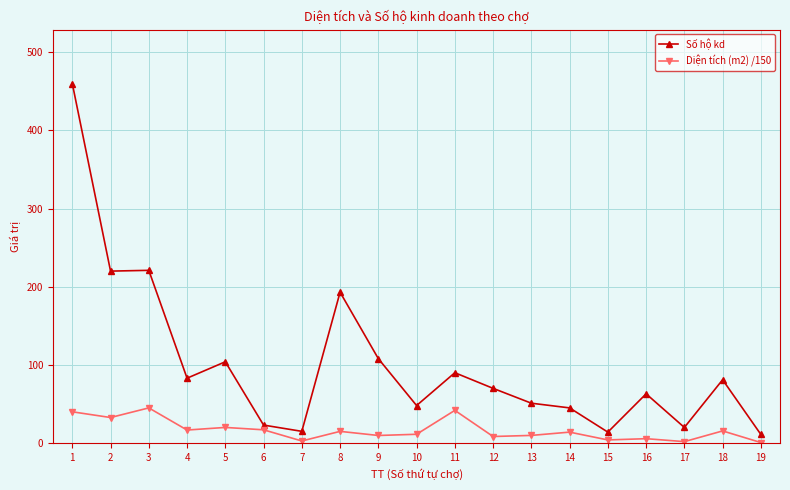

Which category has the highest value in the Số hộ kd series?

1